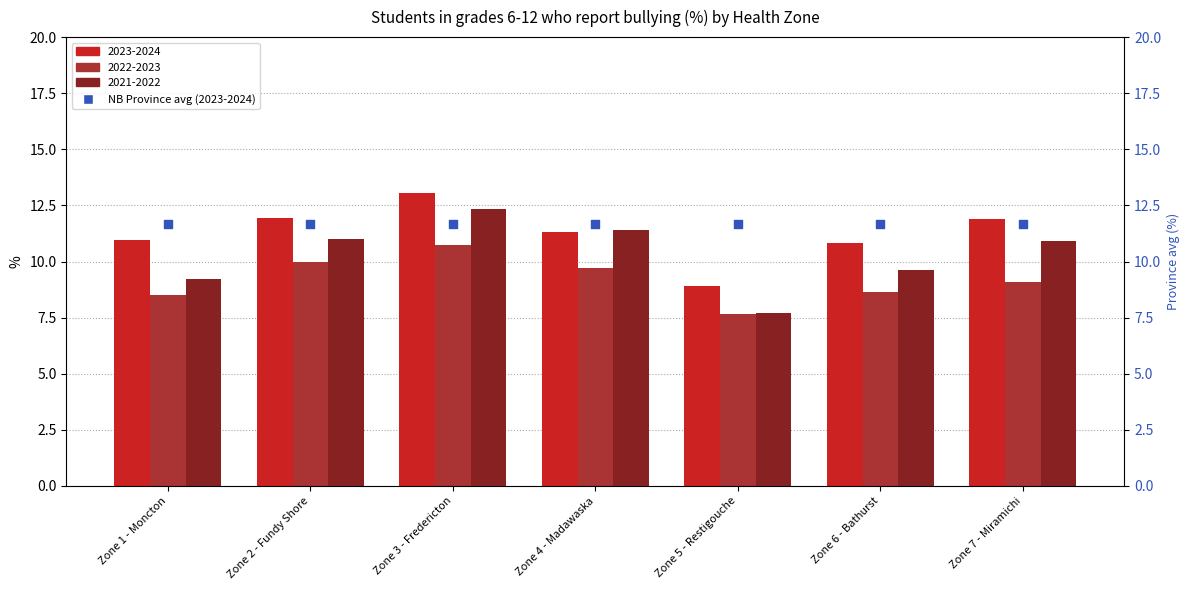

At how many categories does at least one series exceed 9?

6